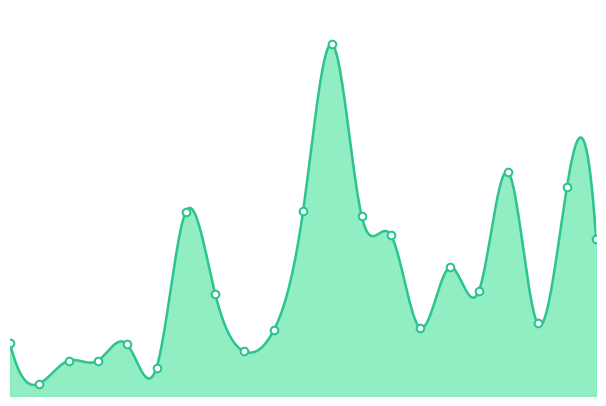

Which has a higher value, 12 or 21?

12